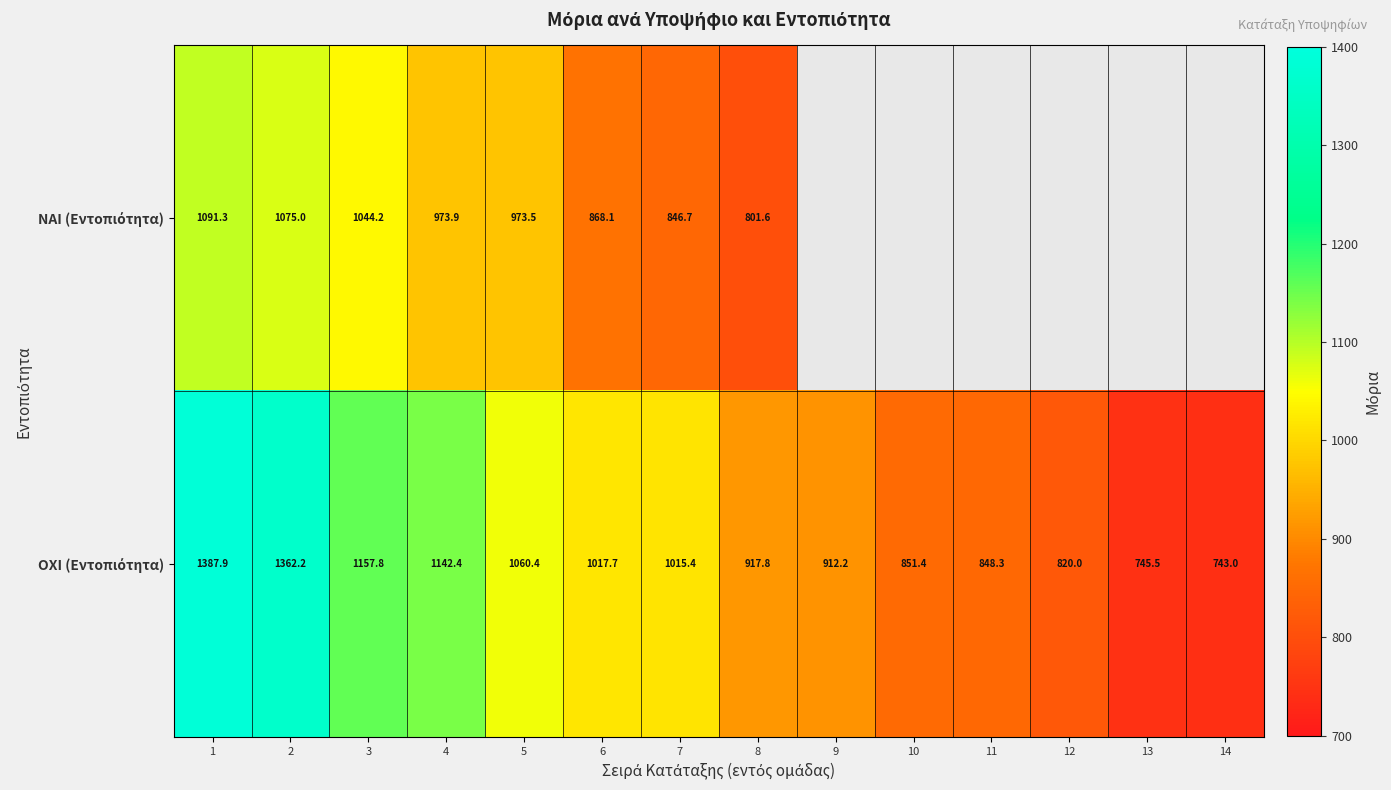

What is the total value across all series at 2?

2437.2